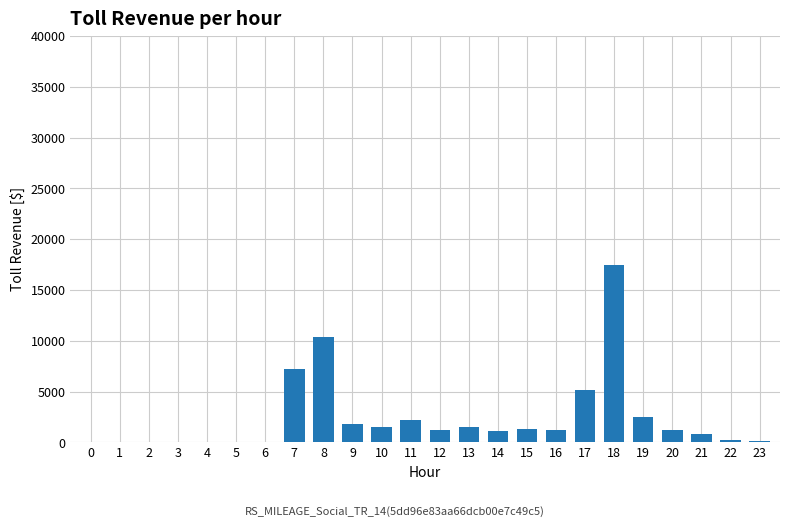

What is the sum of the values at 13 and 0?

1500